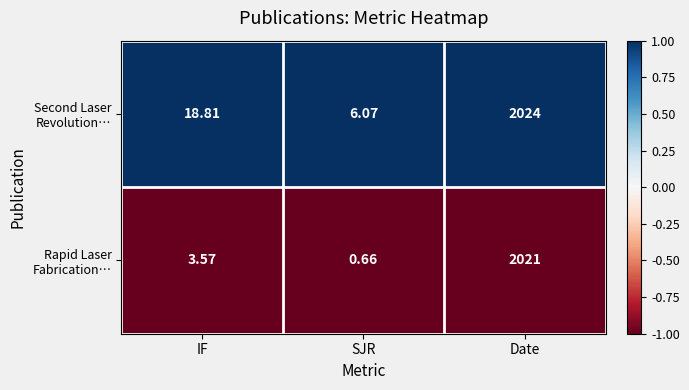

At which category is the sum across all series the highest?

Date